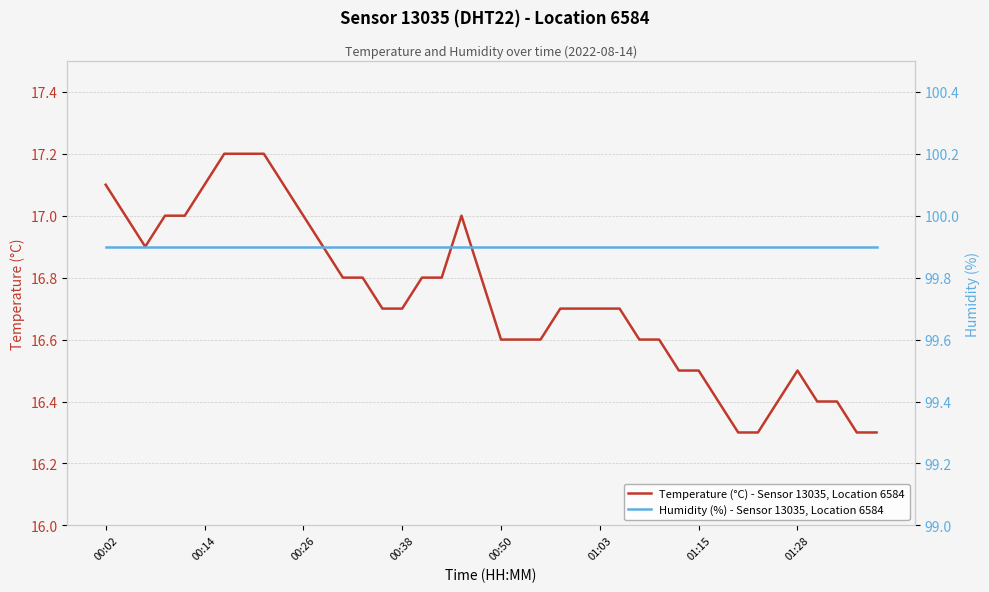

What is the difference between the maximum and second lowest values in the Temperature (°C) - Sensor 13035, Location 6584 series?

0.9